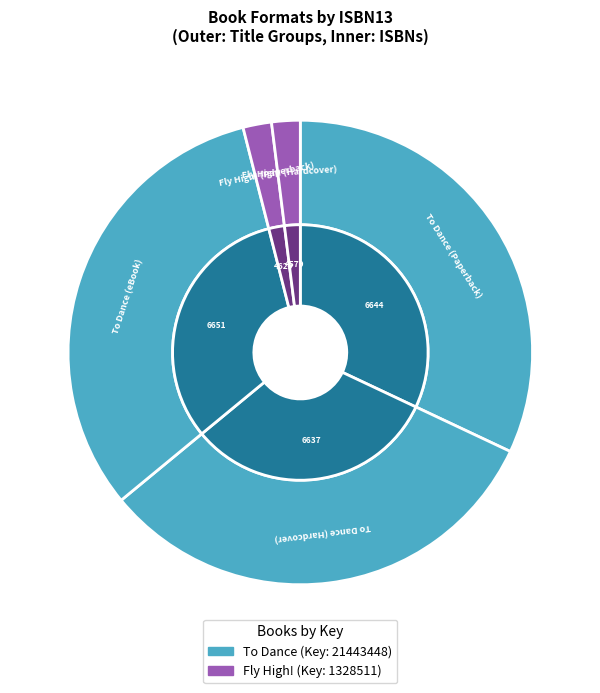

How many segments does this pie chart have?

5